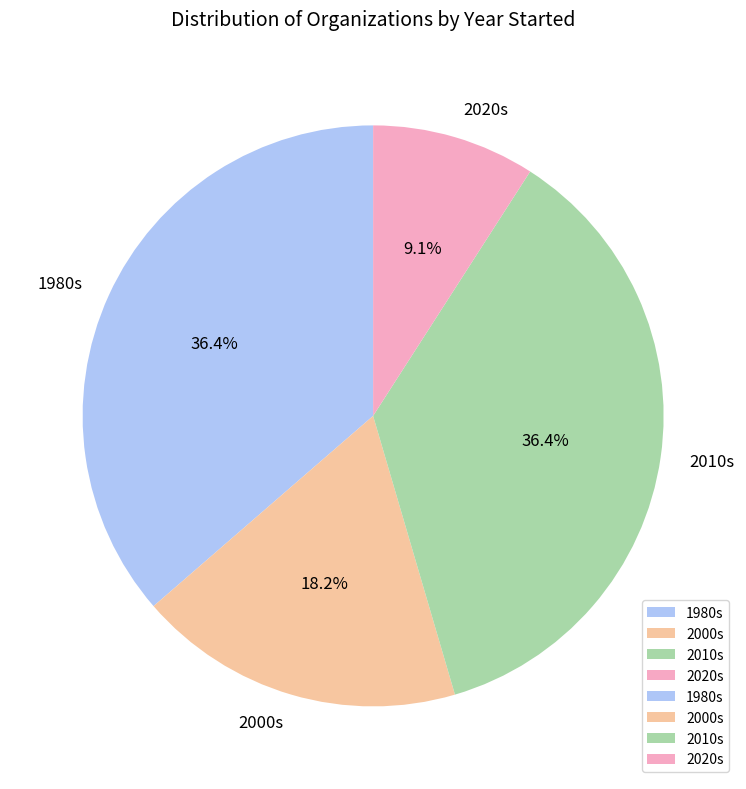

Does 2000s account for over 50% of the chart?

No